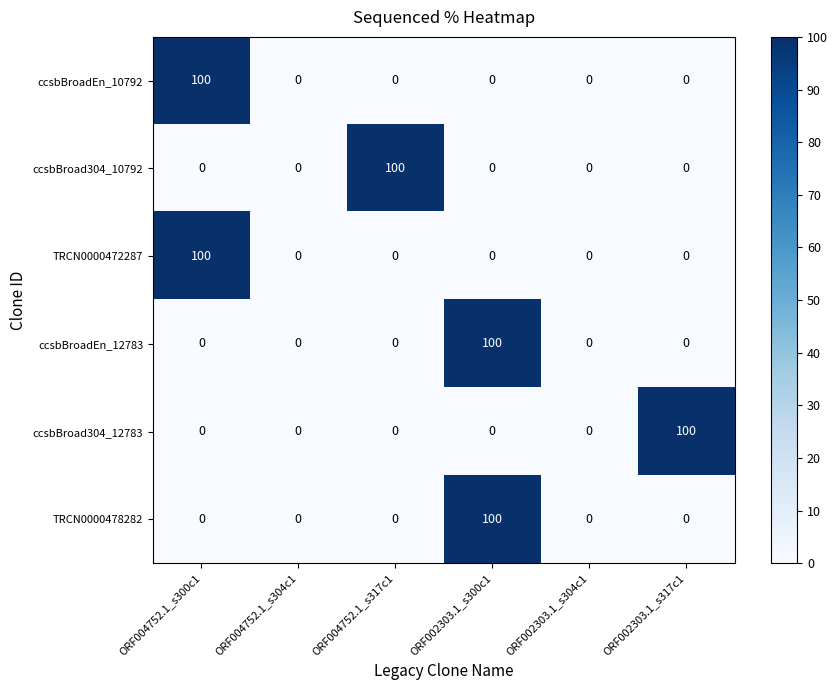

True or false: TRCN0000478282 has a value of 0 at ORF002303.1_s317c1.

True